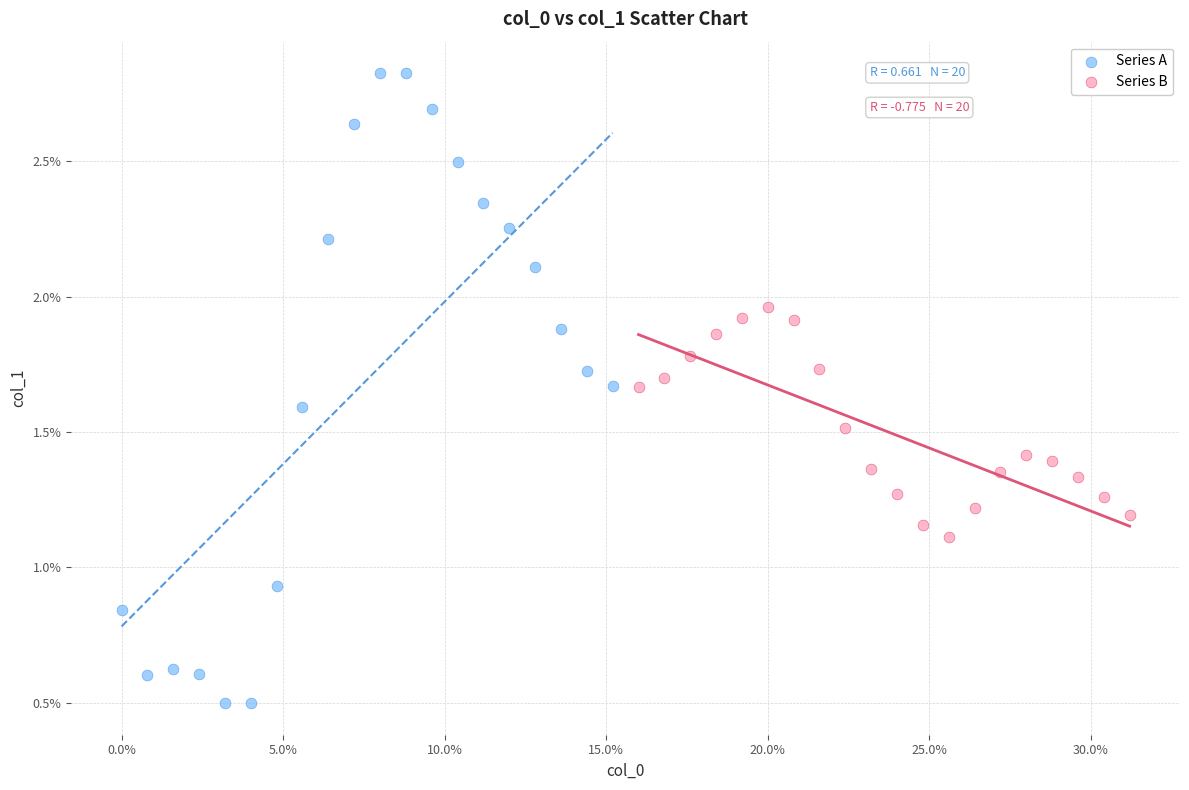

What are all the series names shown in the legend?

Series A, Series B